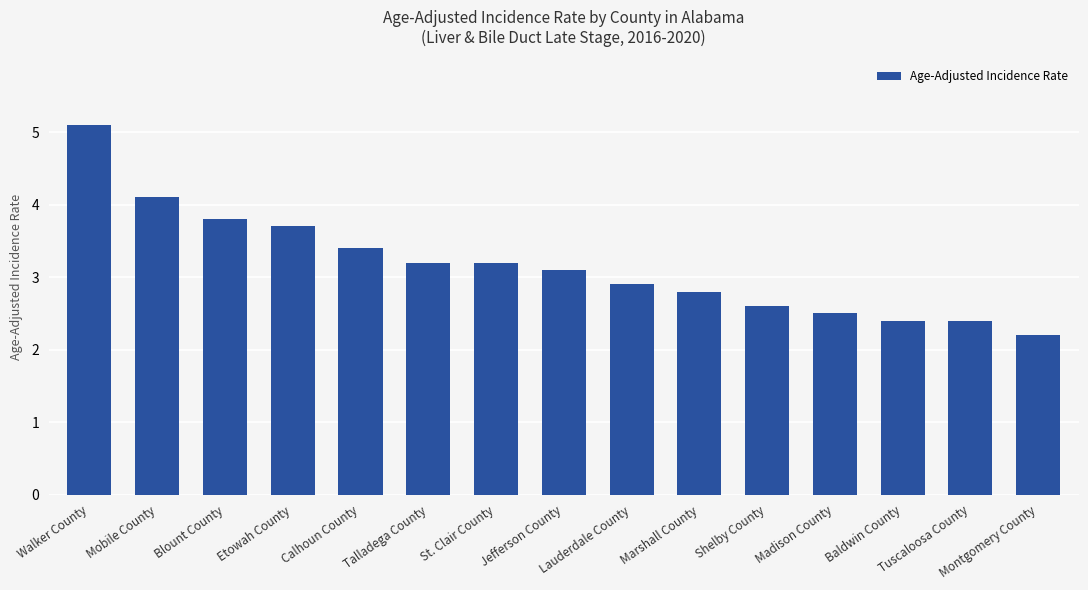

What is the difference between the values at Lauderdale County and Calhoun County?

0.5